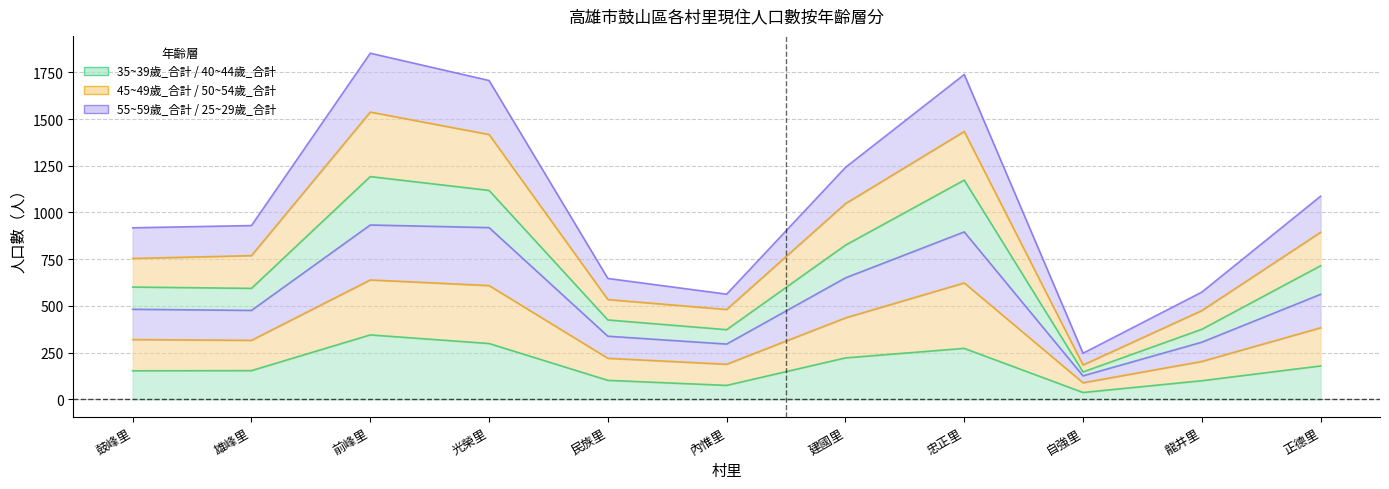

At which label does 50~54歲_合計(col_57) reach its minimum?

自強里